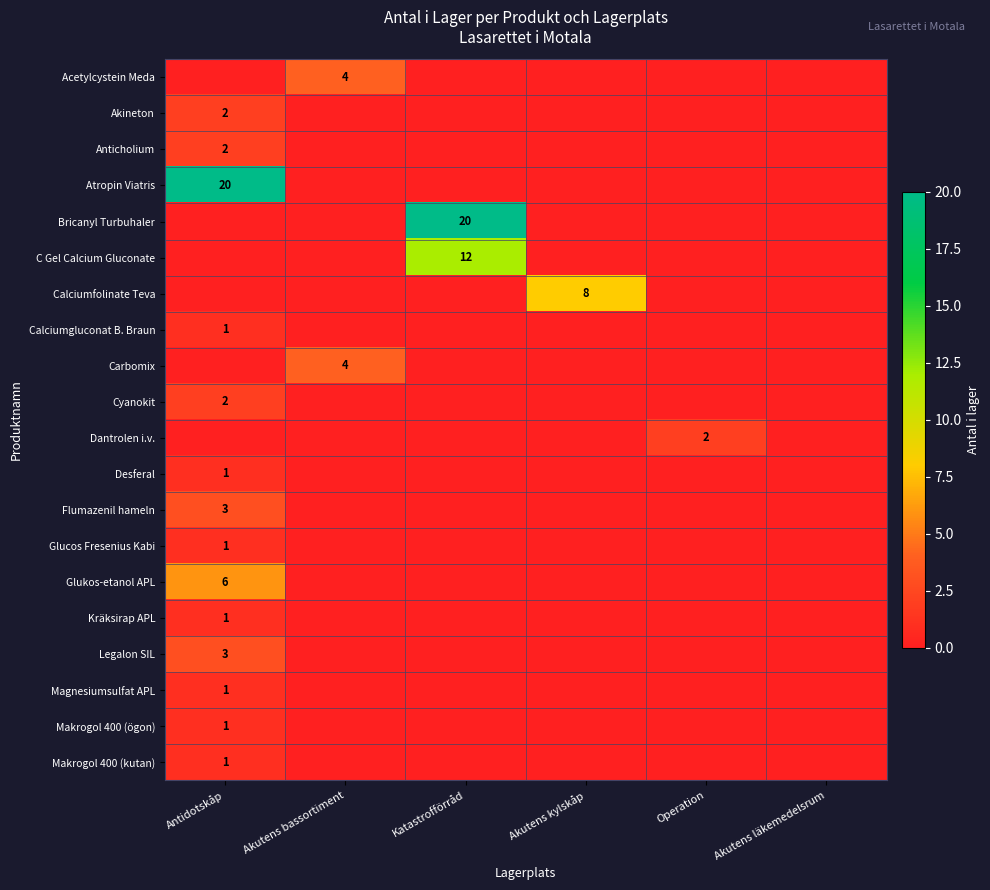

Count the number of data series in this chart.

20